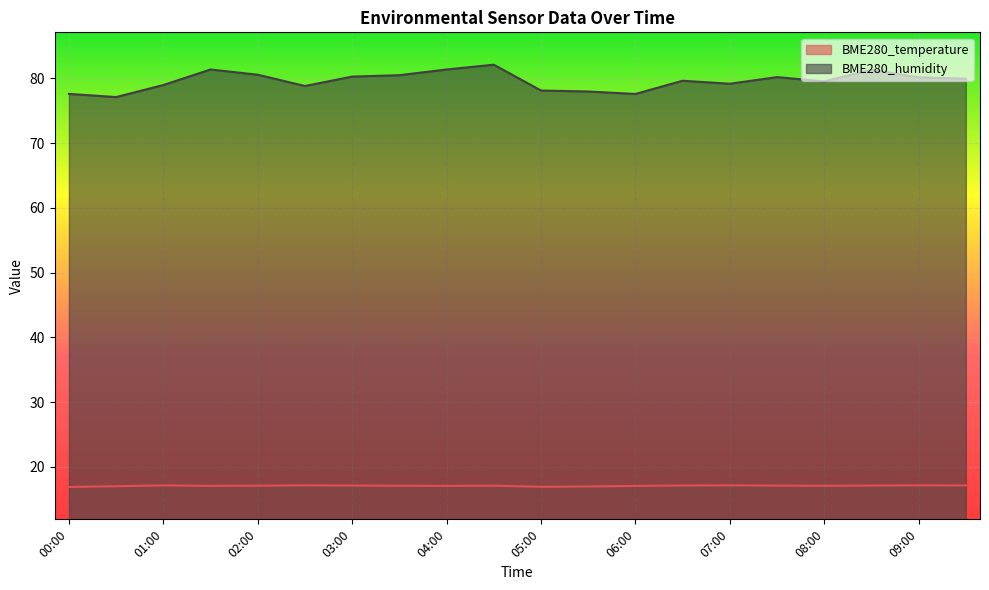

At which category does the chart reach its minimum across all series?

00:00